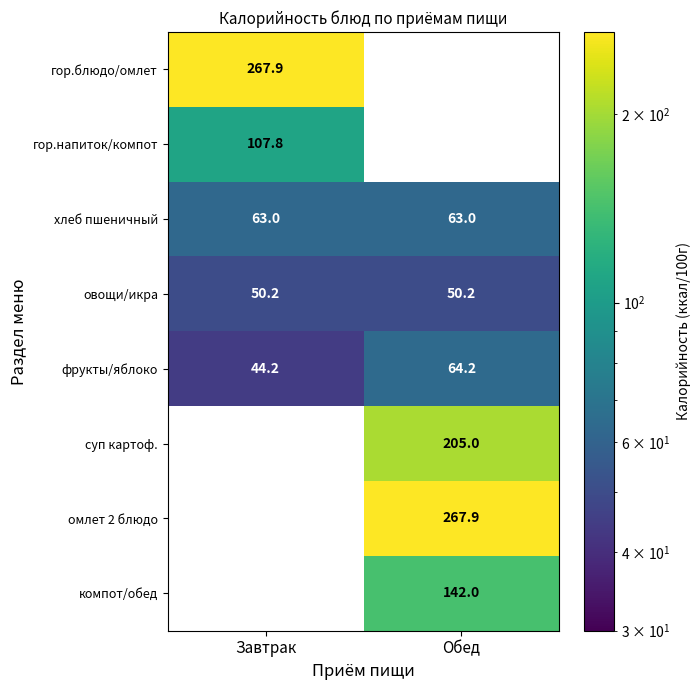

Is the value of хлеб пшеничный at Обед greater than the value of омлет 2 блюдо at Обед?

No